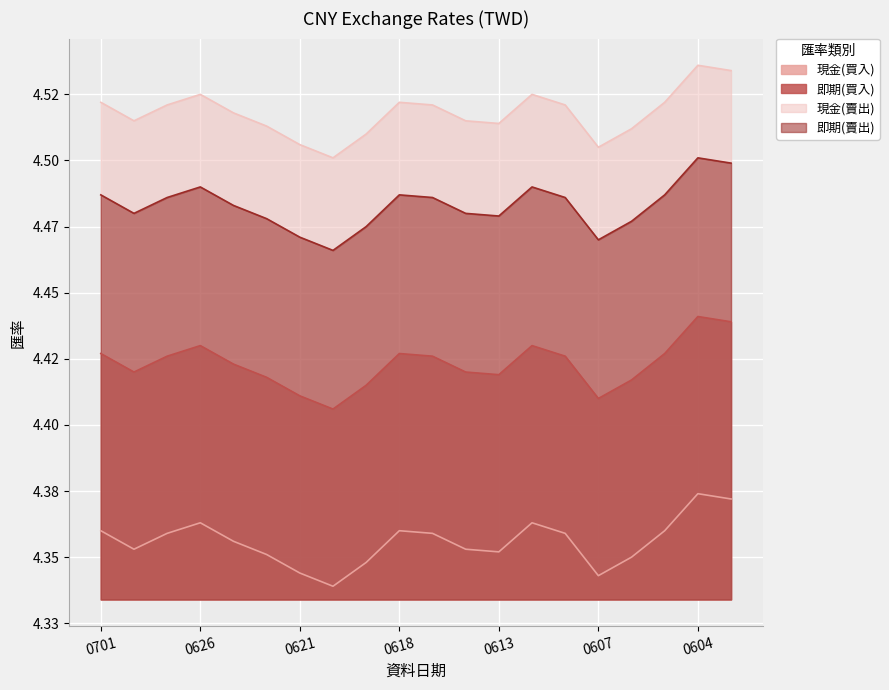

In 即期(買入), how many points are lower than both neighbors (excluding endpoints)?

4